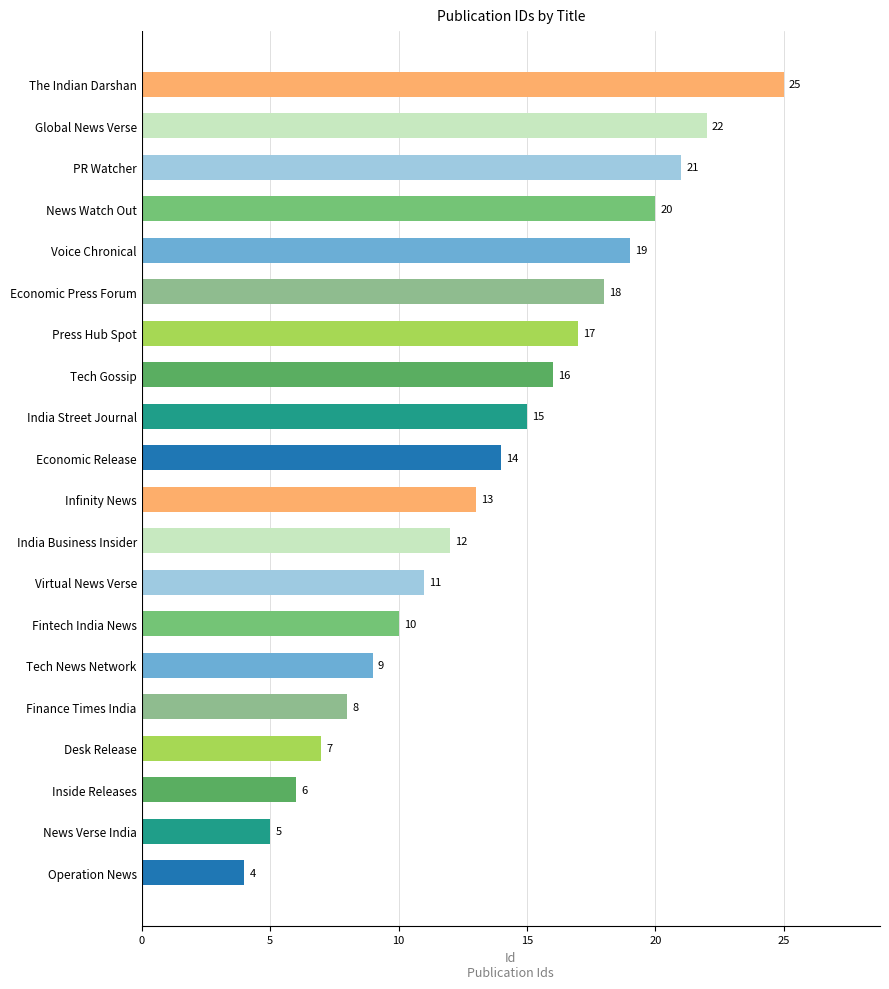

What is the difference between the second highest and minimum values?

18